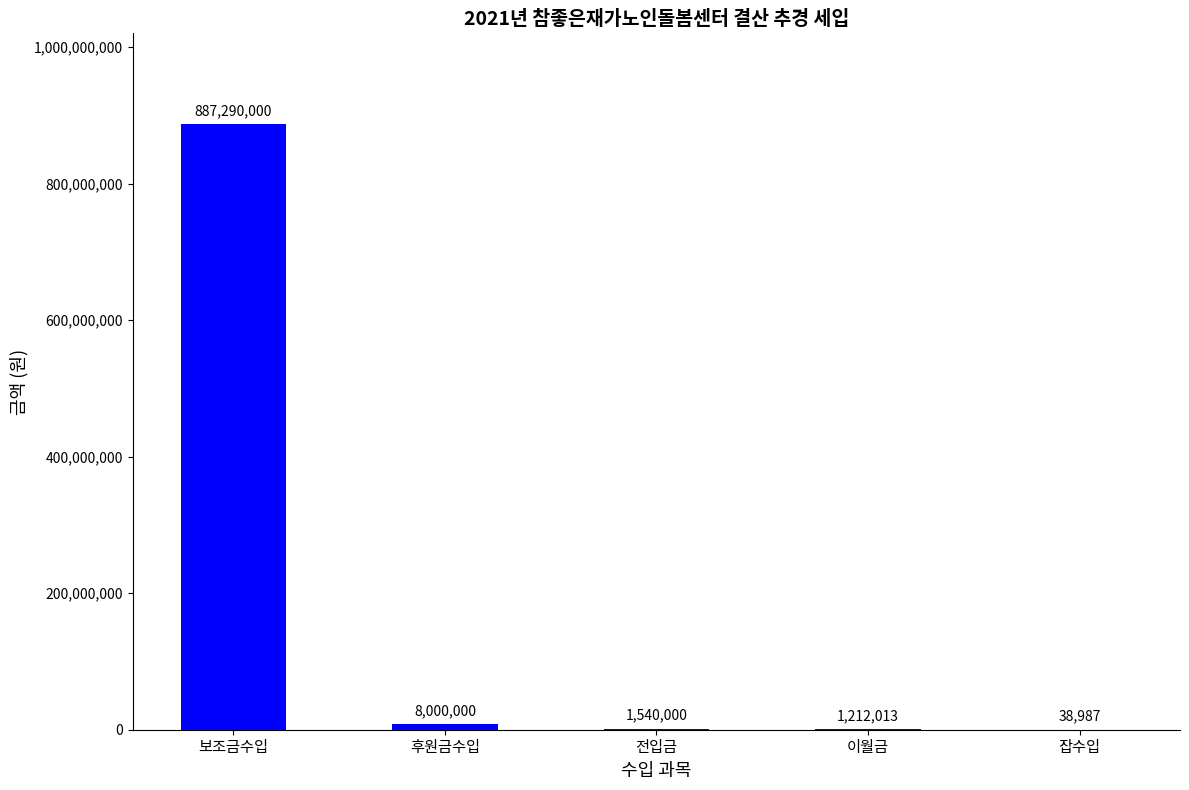

The chart shows a value of 8000000 at 후원금수입. True or false?

True